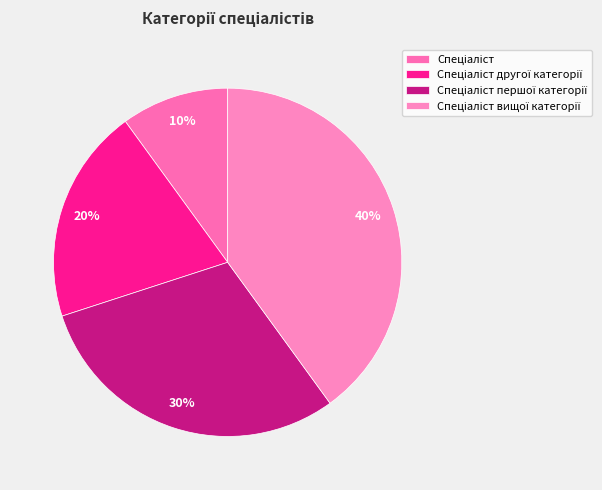

True or false: Спеціаліст першої категорії accounts for 30% of the total.

True